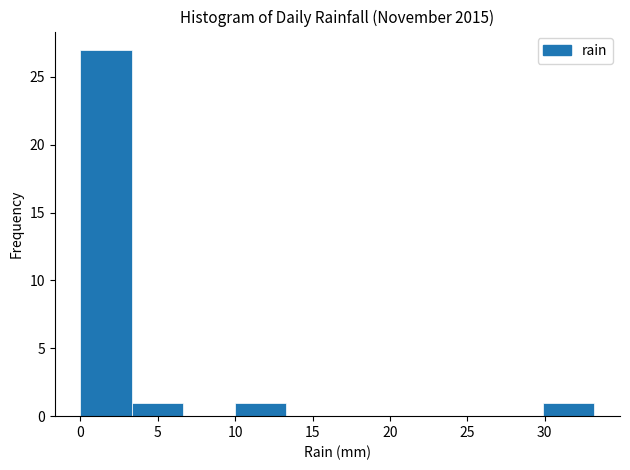

Reading left to right, transcribe this chart: for each bar, give the range it covers on the x-axis and its height. Neither the bar edges nor the heights are printed on the chart, so give them approximately, as read against the axes.

0.0 to 3.5: 27
3.5 to 6.5: 1
6.5 to 10.0: 0
10.0 to 13.5: 1
13.5 to 16.5: 0
16.5 to 20.0: 0
20.0 to 23.0: 0
23.0 to 26.5: 0
26.5 to 30.0: 0
30.0 to 33.0: 1